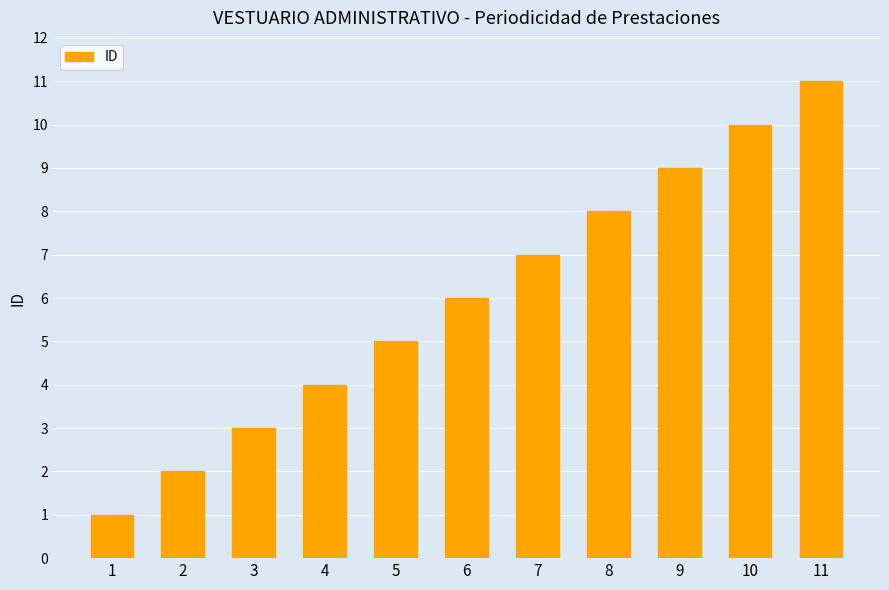

What is the approximate value at 11, to the nearest 10?

10